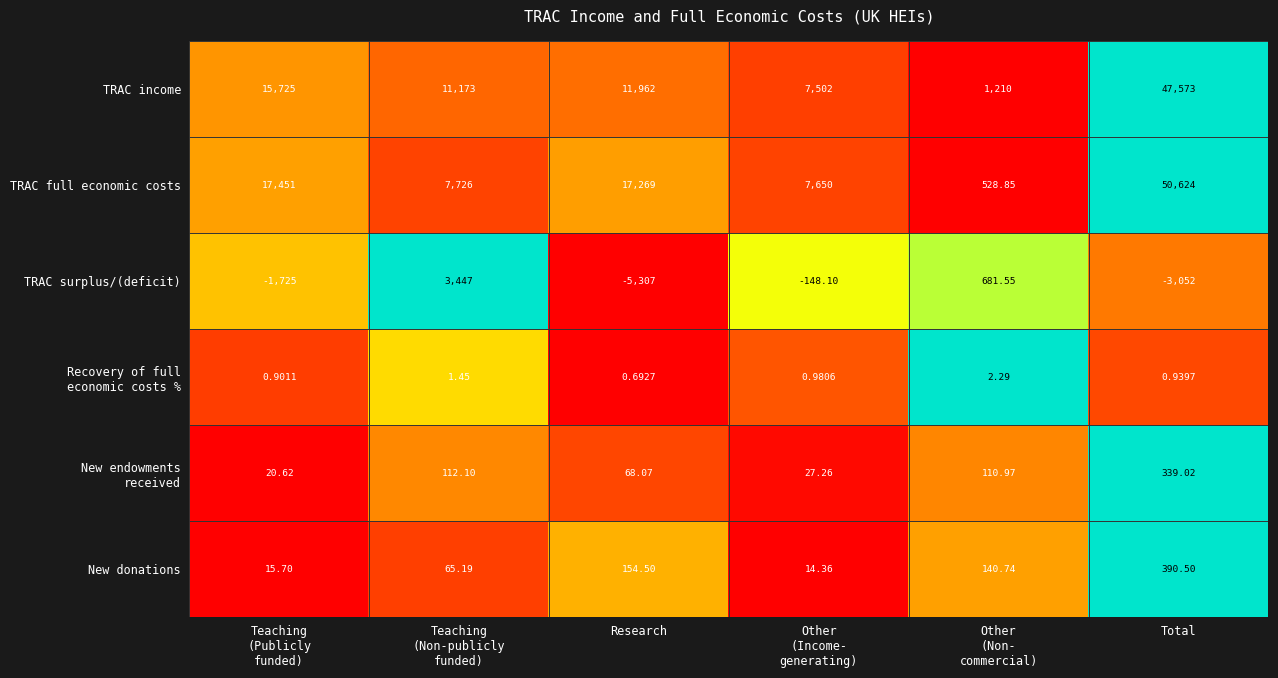

Which series has the largest total across all categories?

TRAC full economic costs